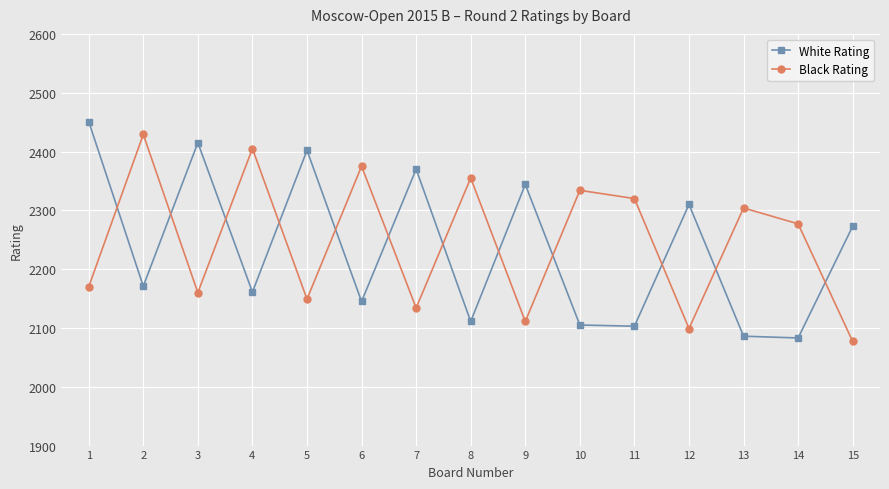

What is the difference between the maximum and minimum values in the White Rating series?

368